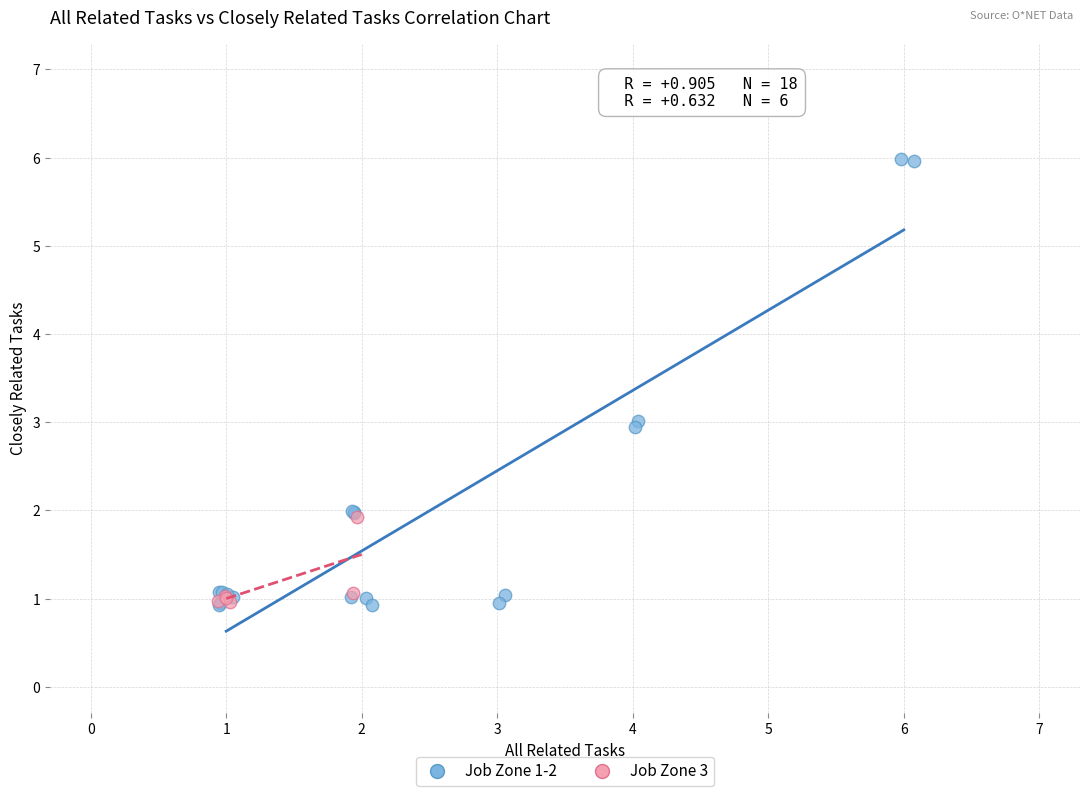

Which series contains the highest Y value?

Job Zone 1-2